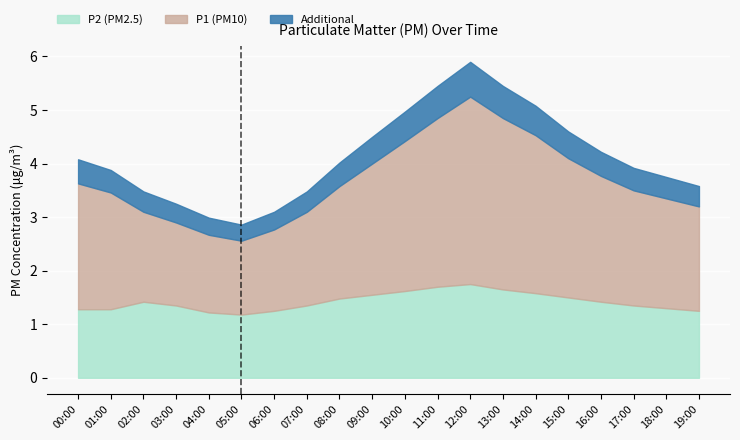

True or false: P1 and P2 intersect in this chart.

False